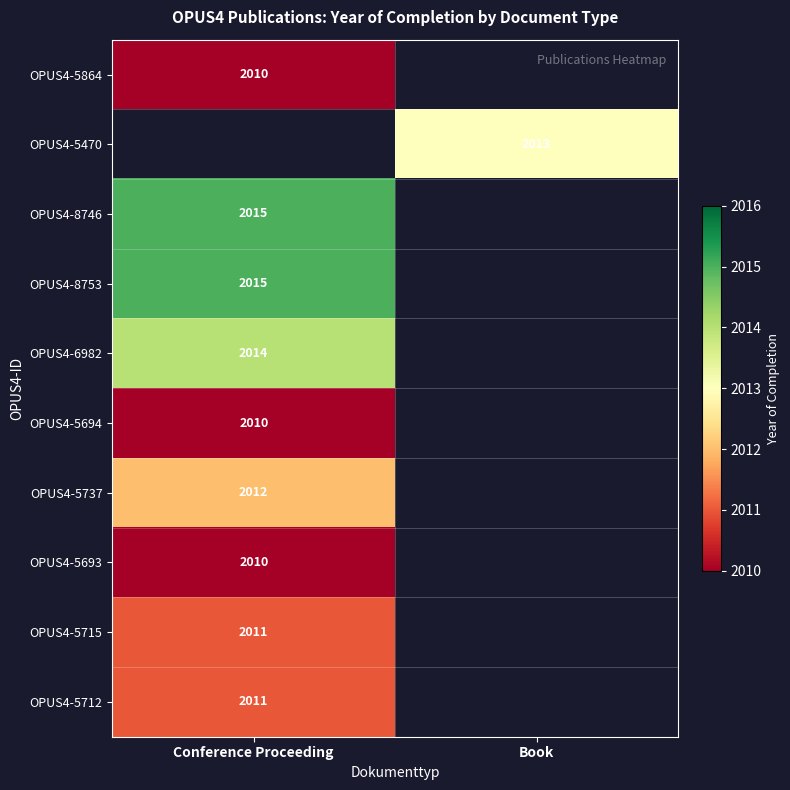

The value of OPUS4-5864 at Conference Proceeding is 2010. True or false?

True